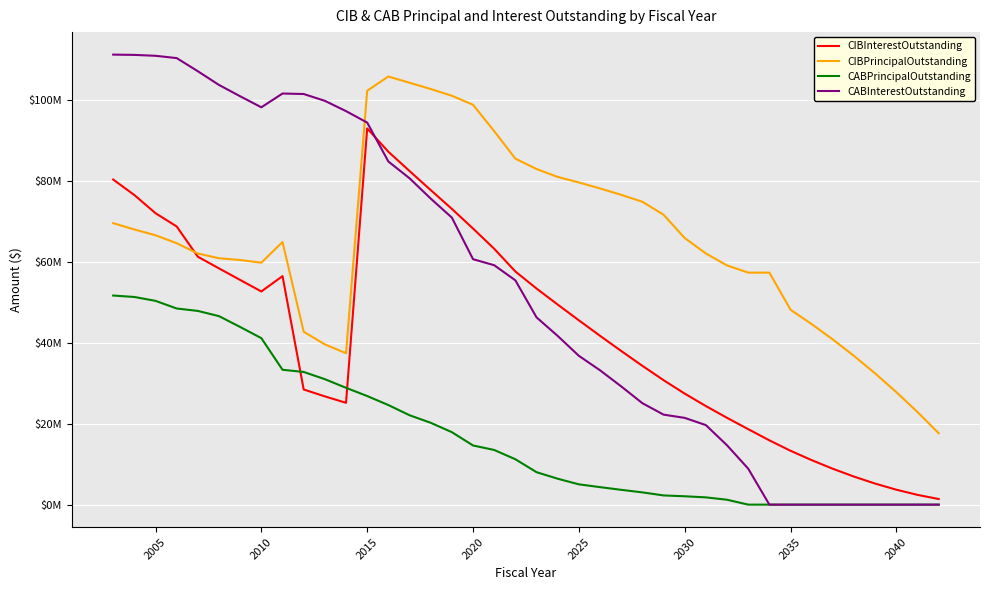

Which series has the largest total across all categories?

CIBPrincipalOutstanding